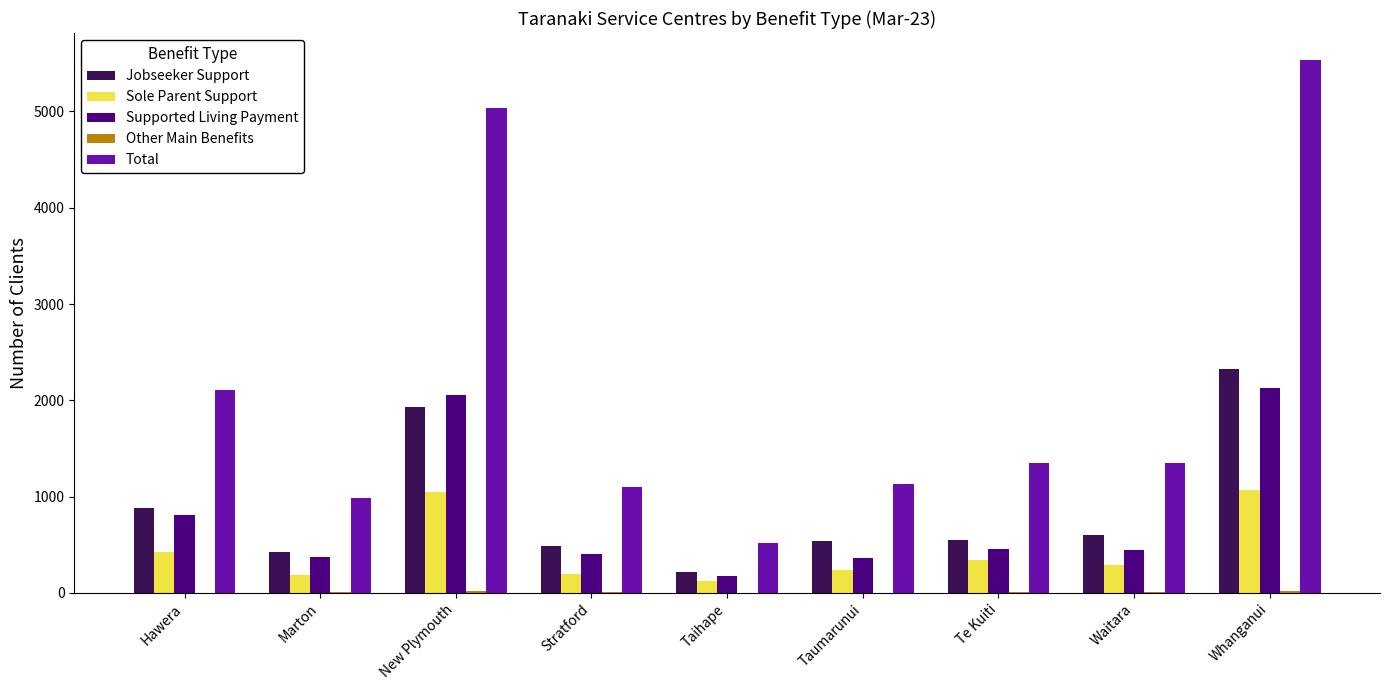

Is it true that Sole Parent Support equals 423 at Hawera?

True